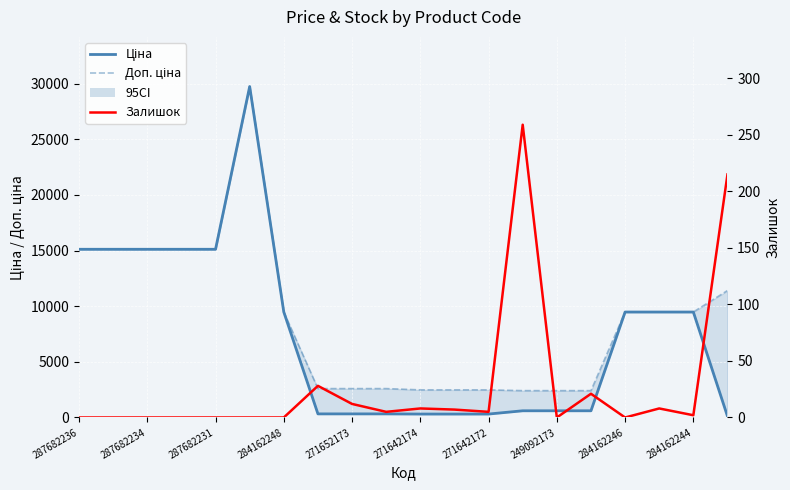

Which has a higher value, 16 or 287682234?

287682234